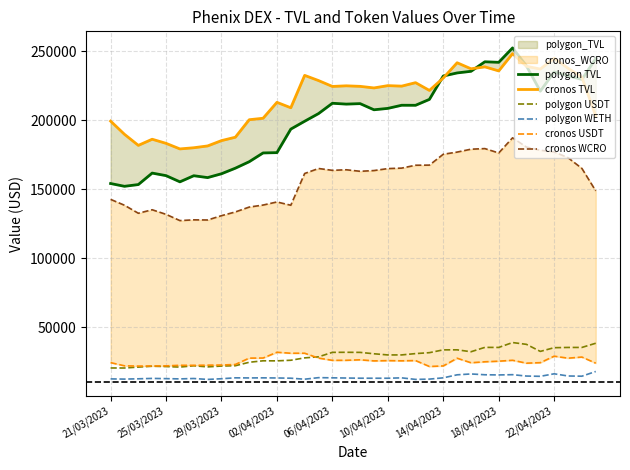

How many lines are shown in the chart?

6